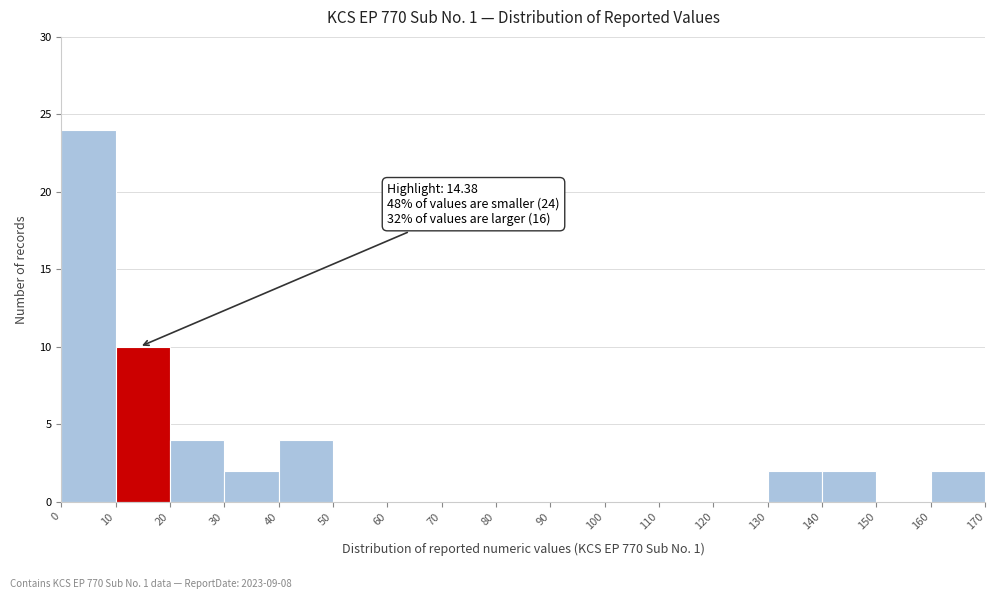

Over which range of the x-axis is the bar tallest?

0 to 10